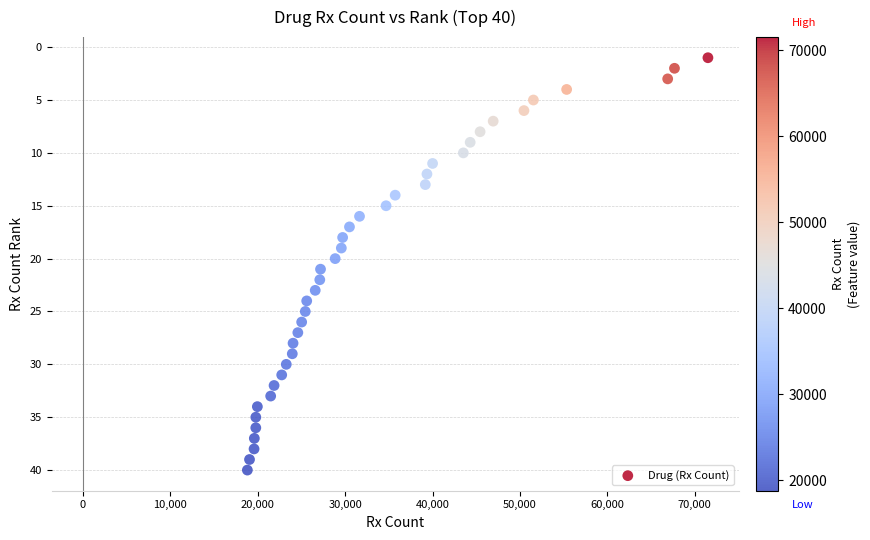

What is the range of Y values (max minus min)?

39